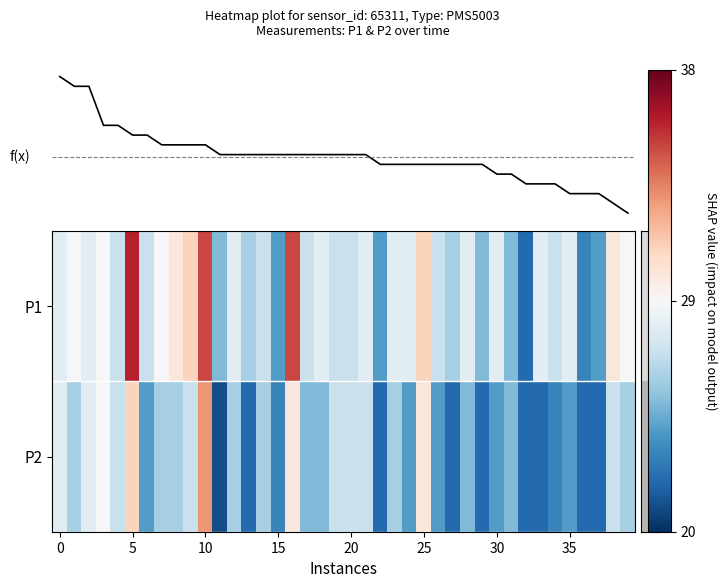

The value of row_0 at 14 is 48. True or false?

False